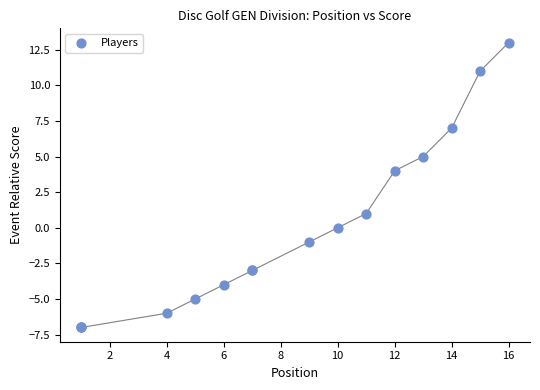

What Y value in the scatter plot is closest to 3?

4